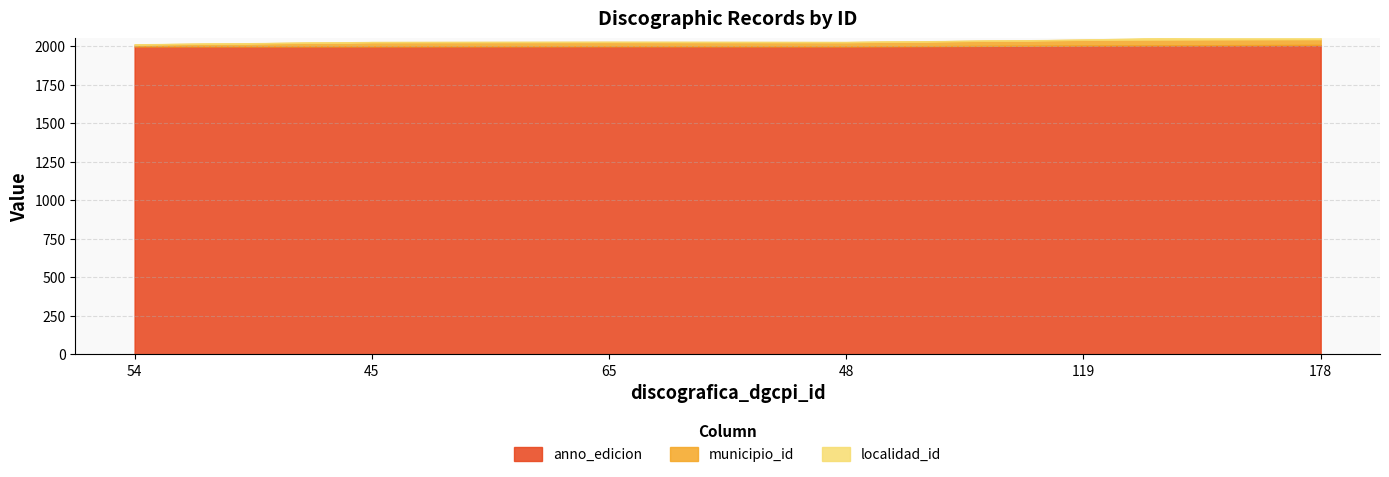

Count the anno_edicion values in the range 1997 to 2003.

5